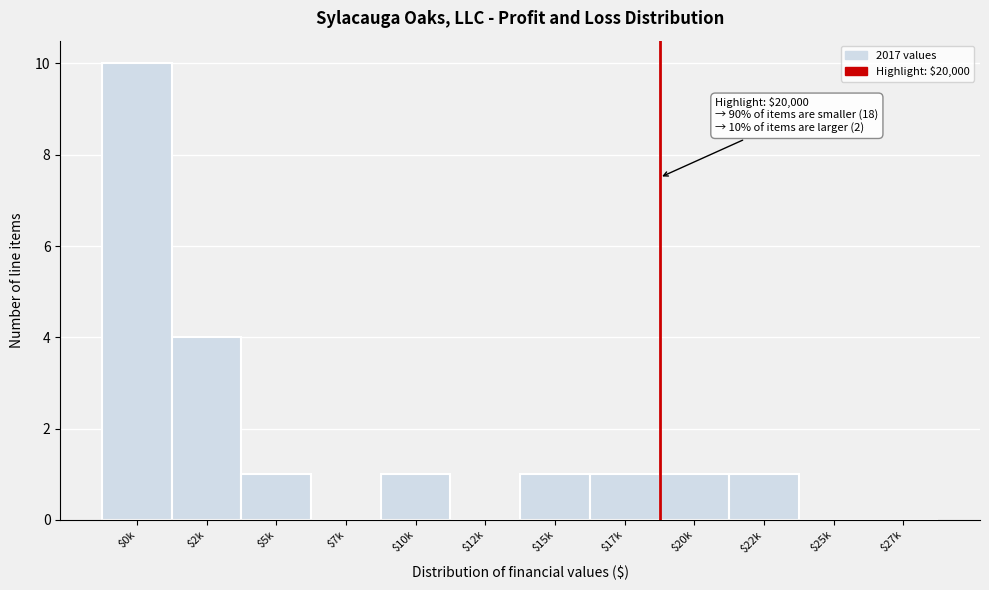

What is the sum of all values?

20